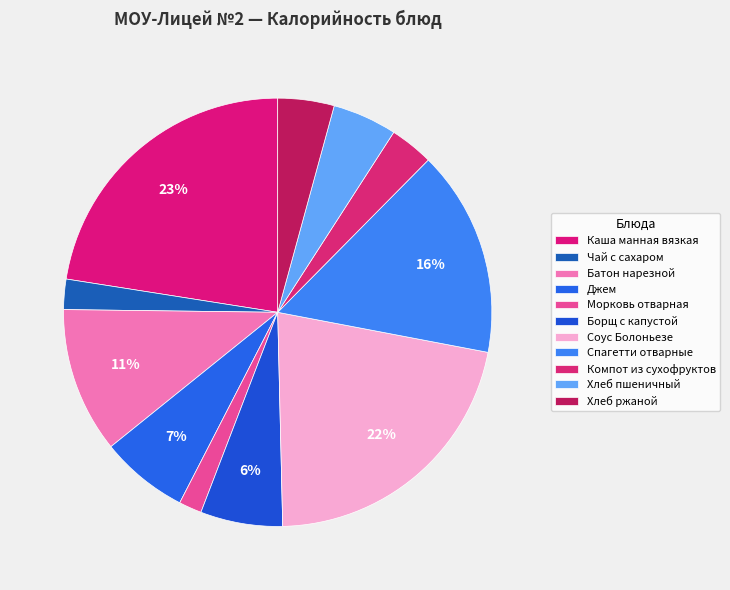

How many slices are in this pie chart?

11